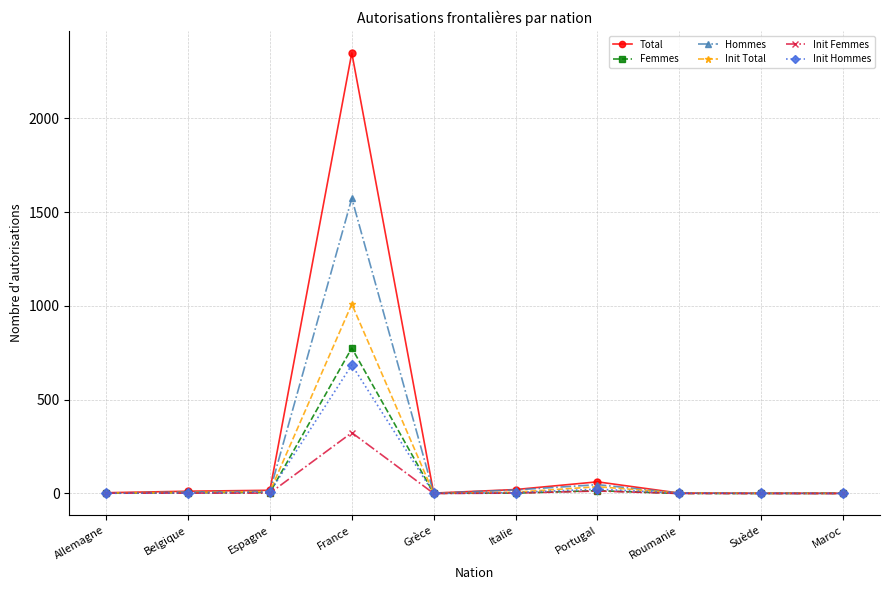

True or false: Init Hommes has more than 1 points higher than both neighbors.

True